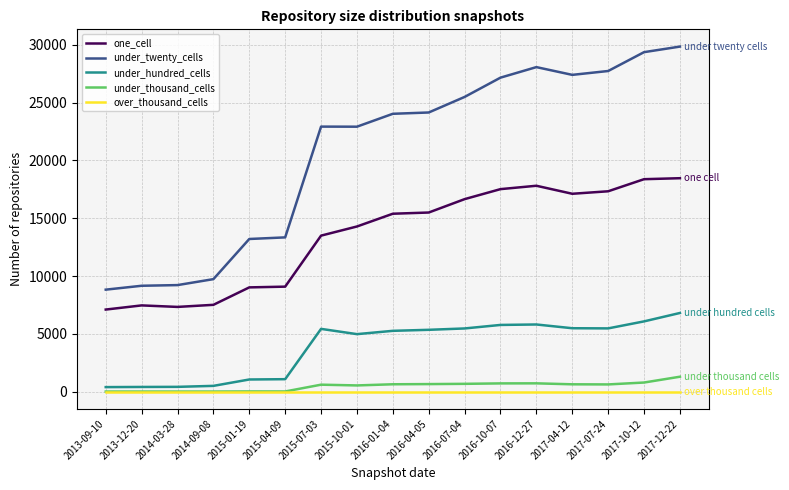

The under_hundred_cells series shows 2769 at 2016-01-04. True or false?

False